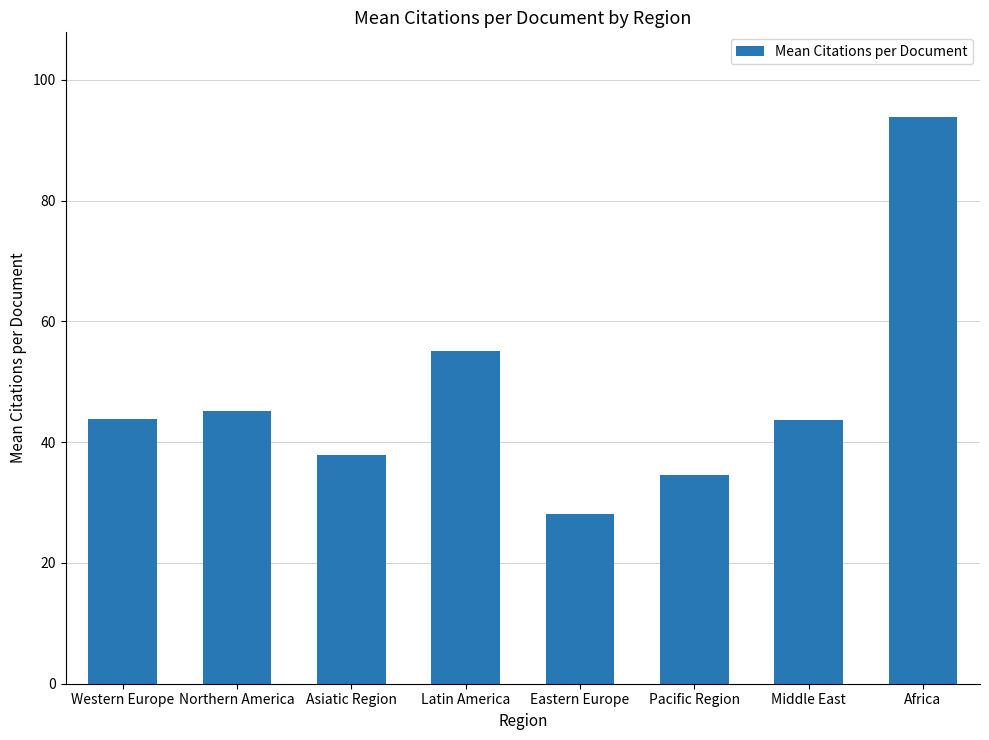

What is the ratio of the value at Pacific Region to the value at Latin America?

0.6